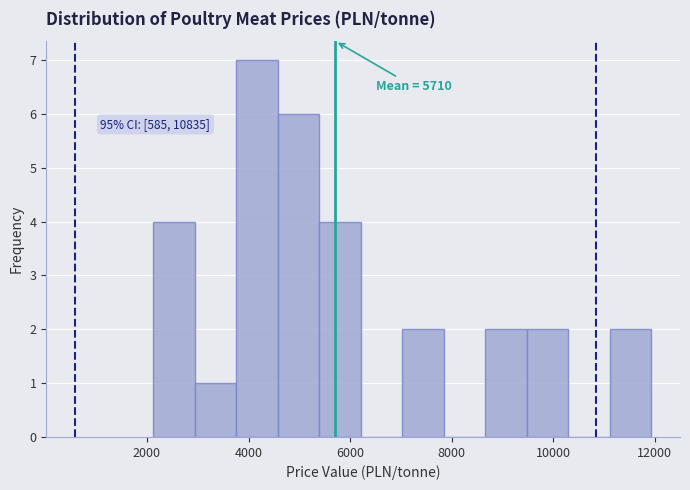

Which range on the x-axis has the tallest bar?

3800 to 4600